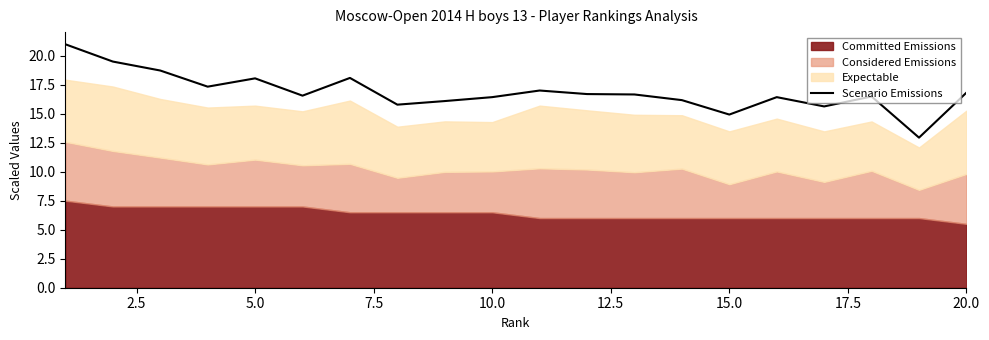

What is the minimum value for Scenario Emissions?

12.9